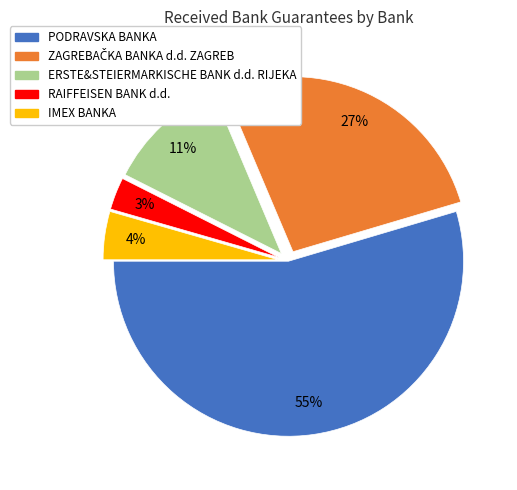

Do RAIFFEISEN BANK d.d. and IMEX BANKA together represent more than half of the pie?

No